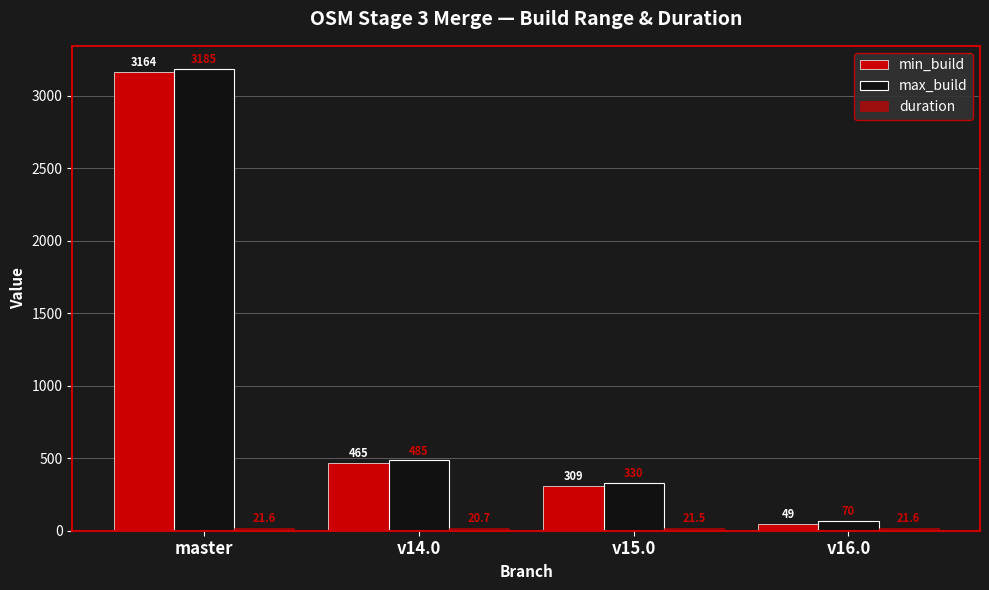

What is the average value of the min_build series?

996.8